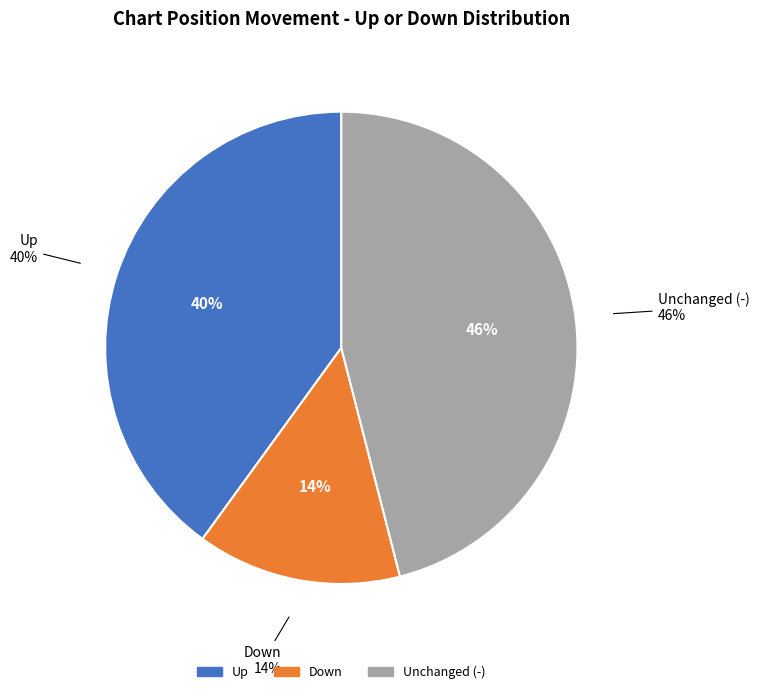

Combined, what portion of the pie is up and -?

86.0%